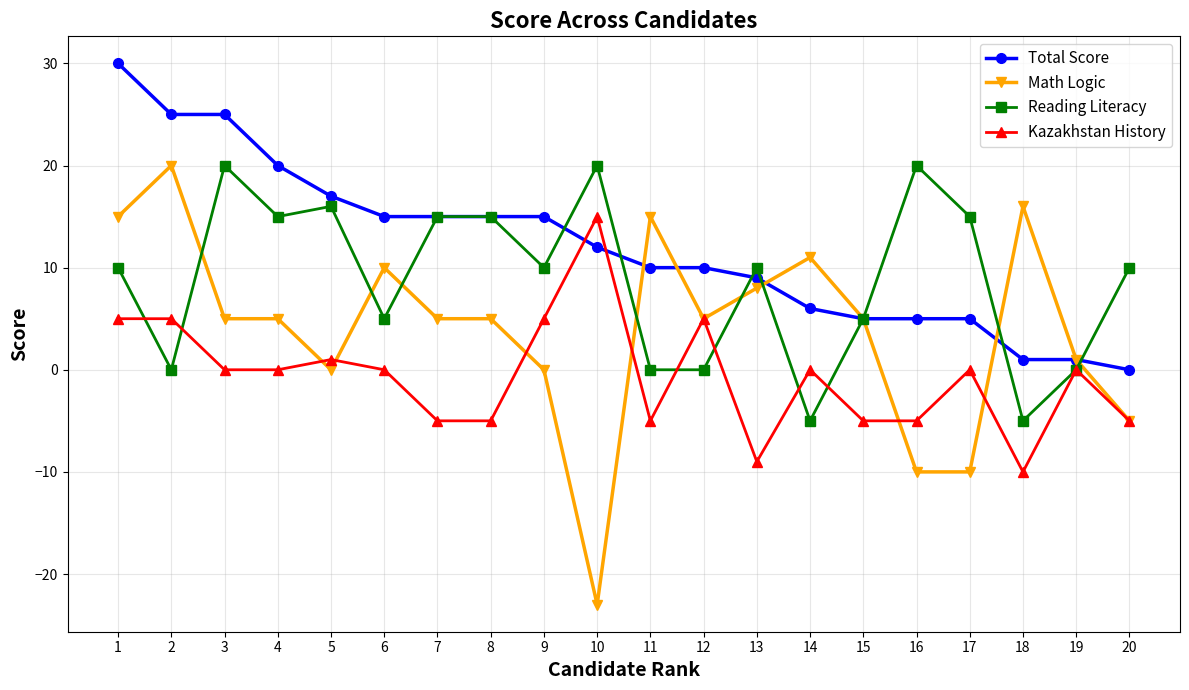

Read the Math Logic value at 13, to the nearest 5.

10